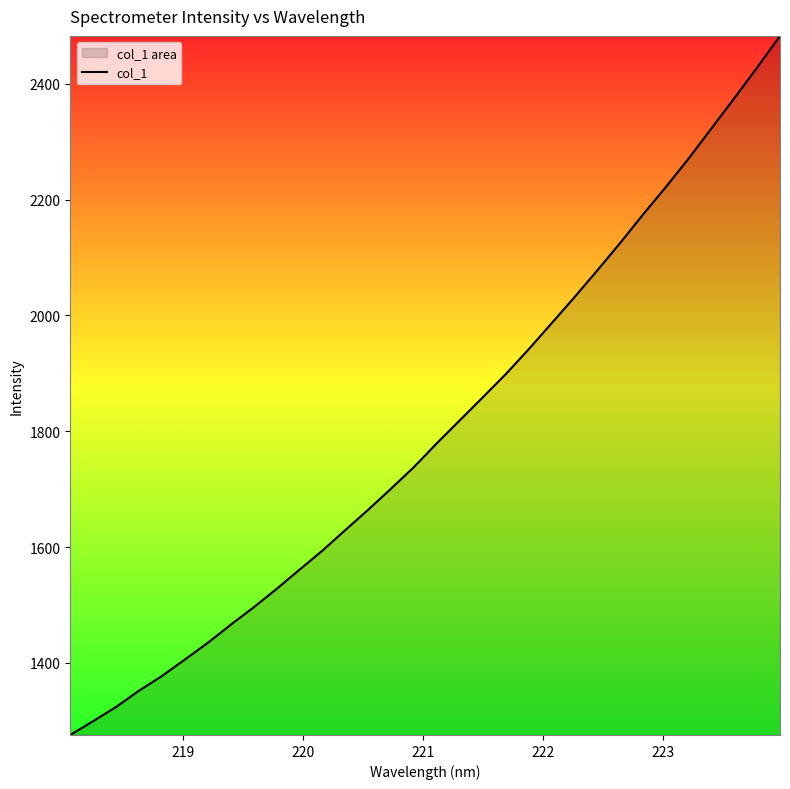

What is the smallest value displayed?

1275.5